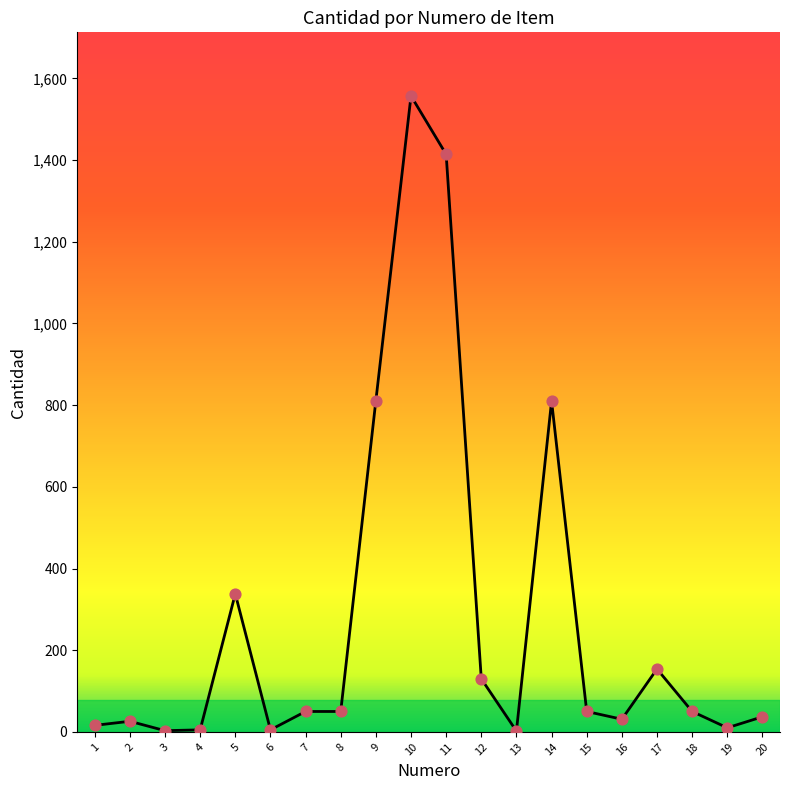

Which has a higher value, 16 or 8?

8